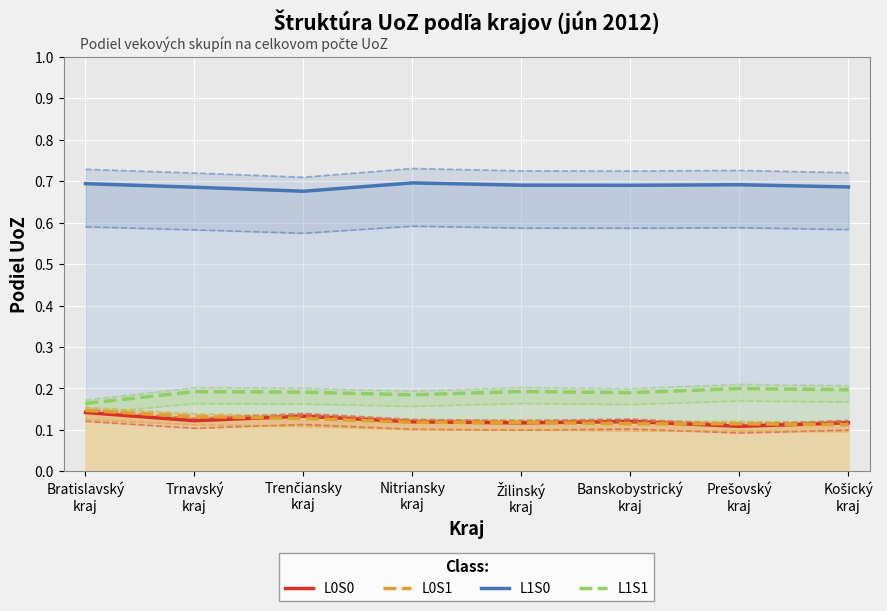

In L1S1, how many points are higher than both neighbors (excluding endpoints)?

3